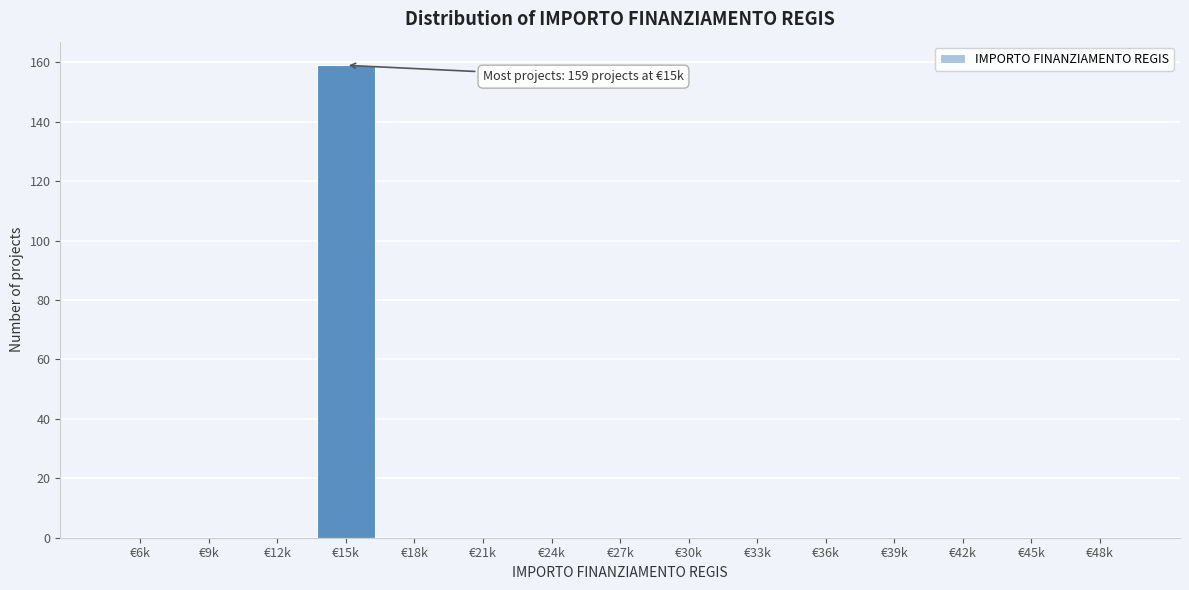

Reading right to left, transcribe all the data shown in this chart.

€48k=0	€45k=0	€42k=0	€39k=0	€36k=0	€33k=0	€30k=0	€27k=0	€24k=0	€21k=0	€18k=0	€15k=159	€12k=0	€9k=0	€6k=0